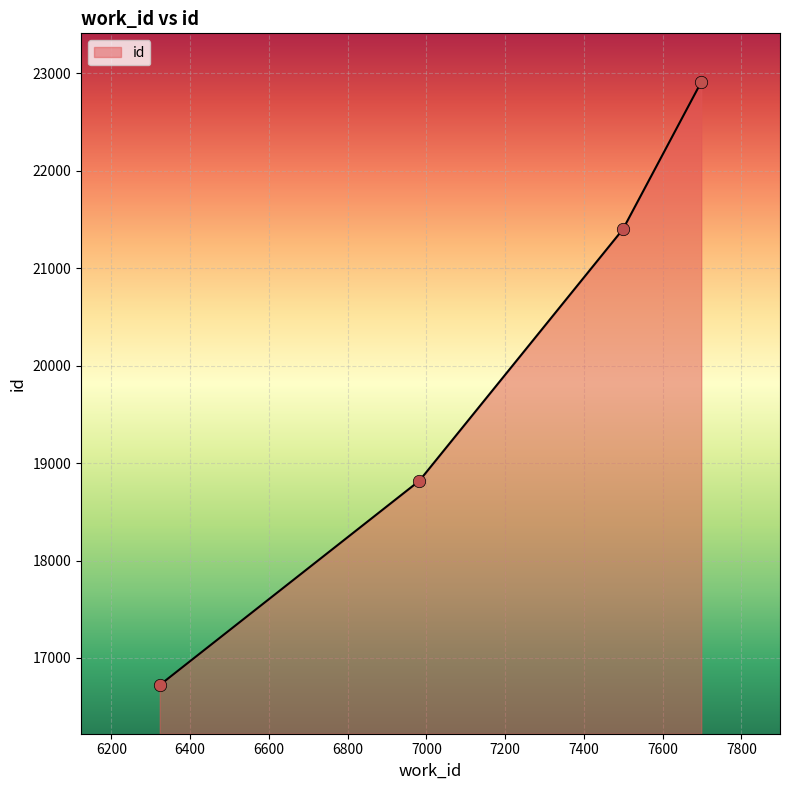

True or false: the data has more than 0 interior local peaks.

False